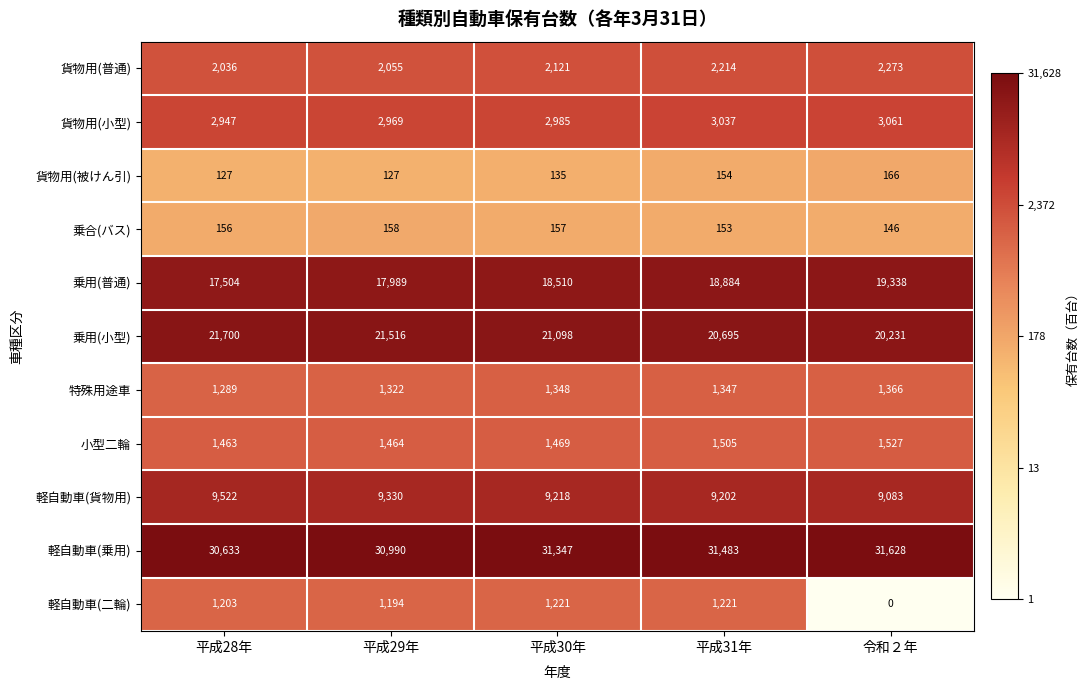

Which series changed the most between 平成29年 and 平成31年?

乗用(普通)